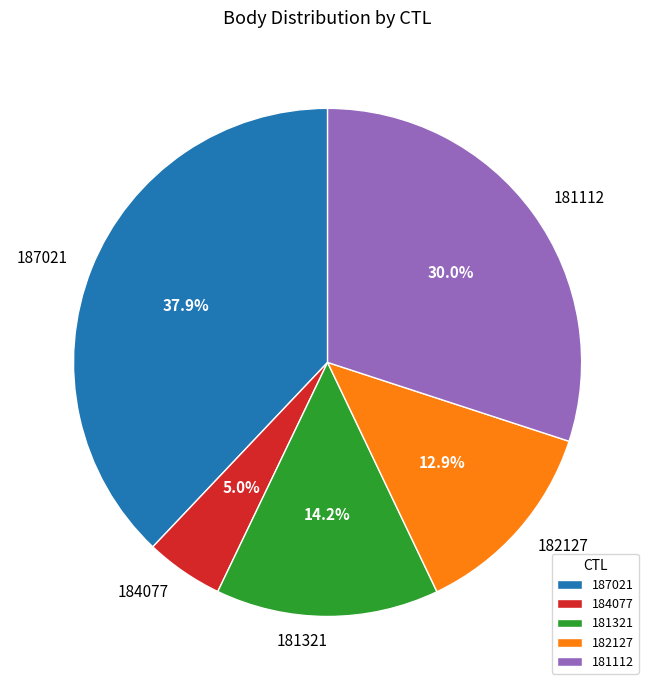

To the nearest percent, what is the difference between the 187021 and 184077 slice percentages?

33%